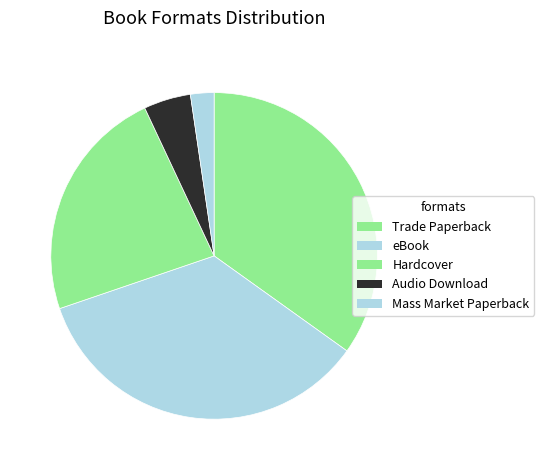

True or false: Audio Download accounts for 18% of the total.

False